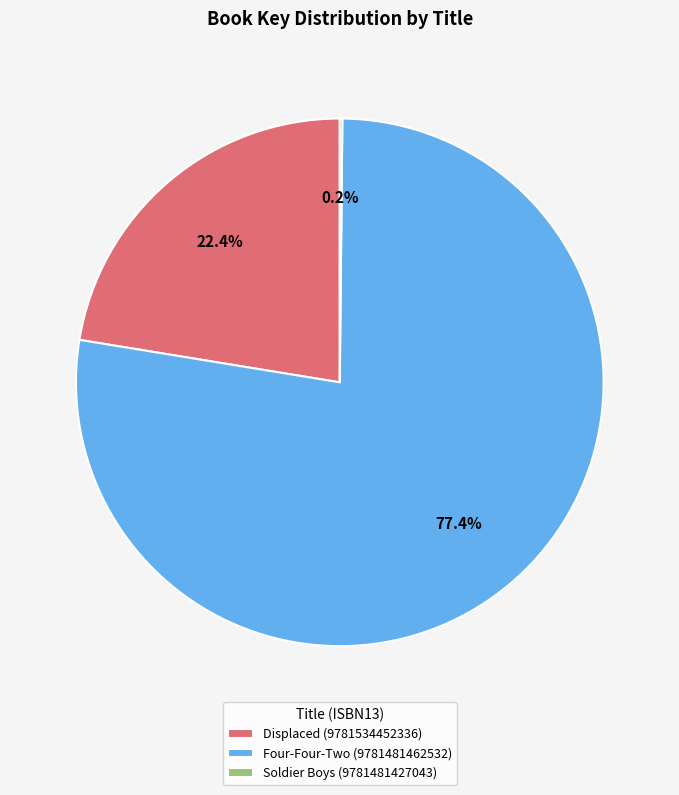

What is the largest slice in the pie chart?

Four-Four-Two (9781481462532)